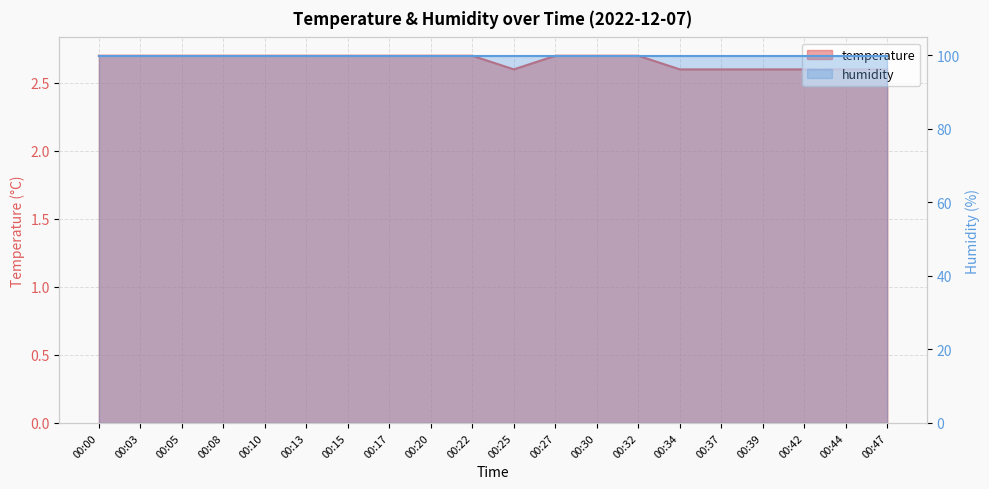

Where is the first local minimum?

00:25